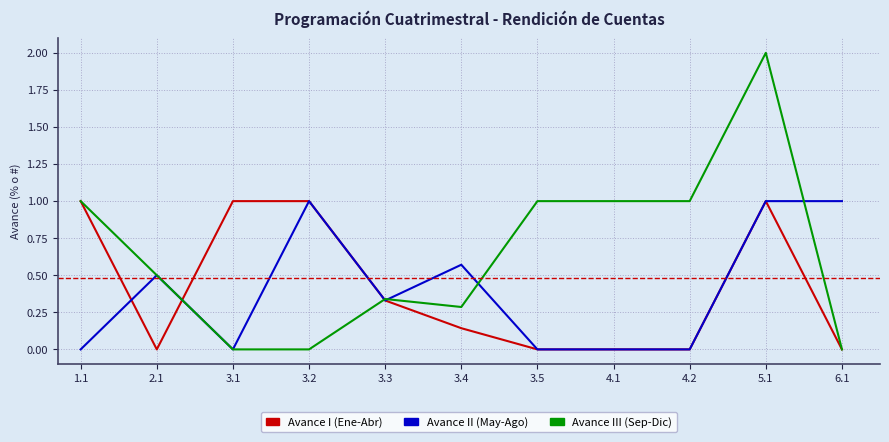

What is the maximum value shown in the chart?

2.0